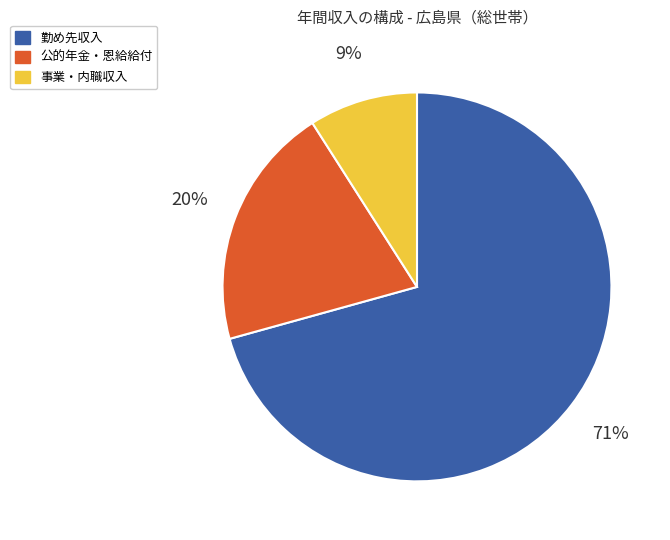

To the nearest percent, what is the average slice percentage?

33%